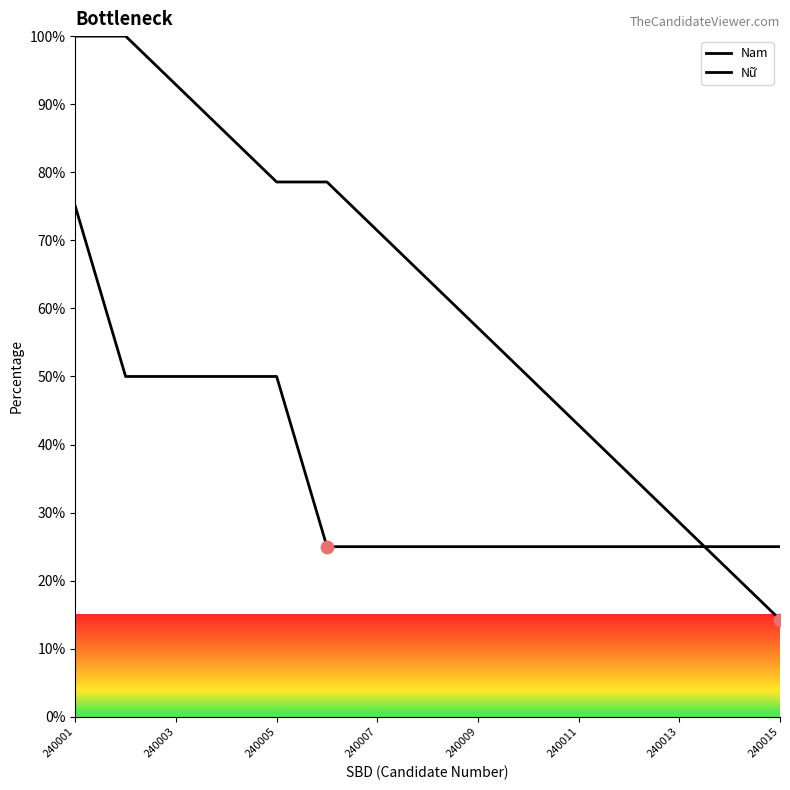

At which category is the sum across all series the highest?

240001